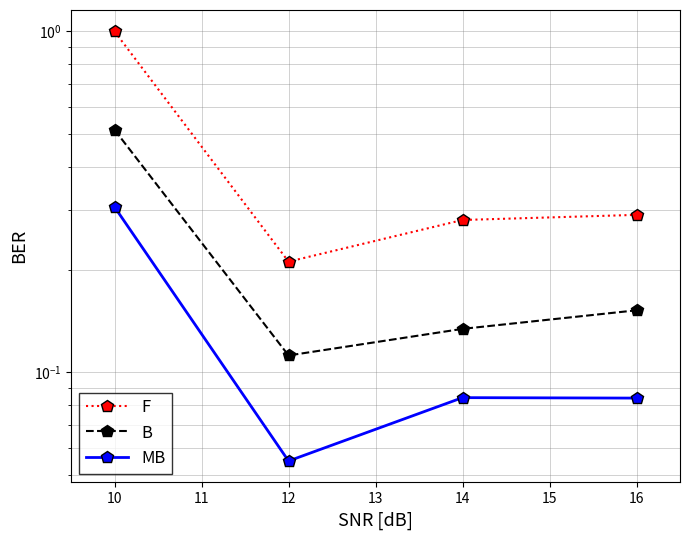

Is the value of F at 16 greater than the value of B at 14?

Yes